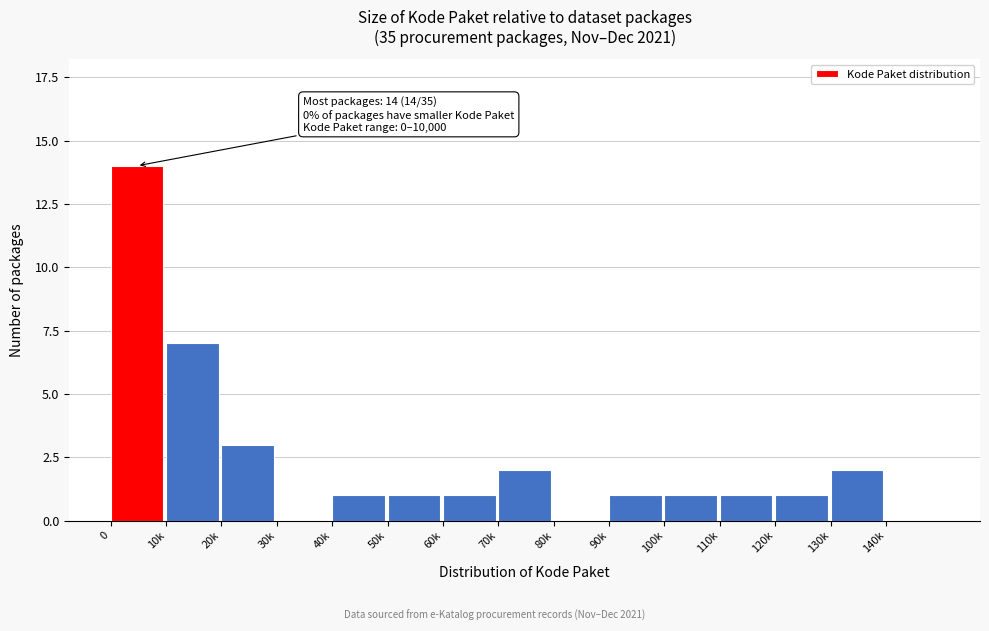

Reading left to right, what are all the values shown in this chart?

0=14	10k=7	20k=3	30k=0	40k=1	50k=1	60k=1	70k=2	80k=0	90k=1	100k=1	110k=1	120k=1	130k=2	140k=0